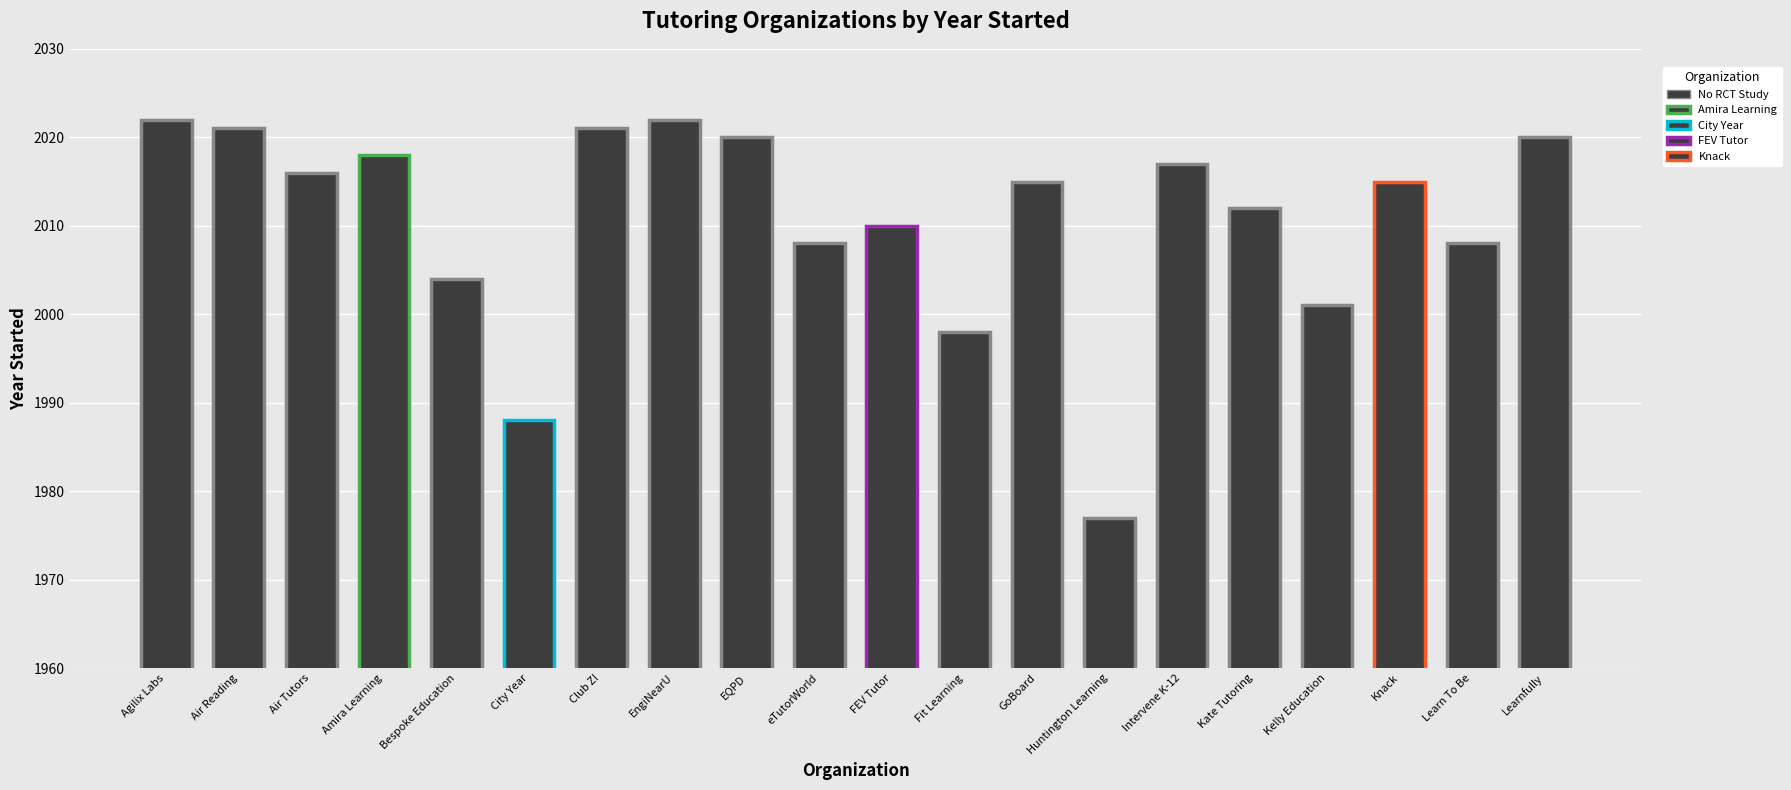

Between 17 and 1, which is larger?

1